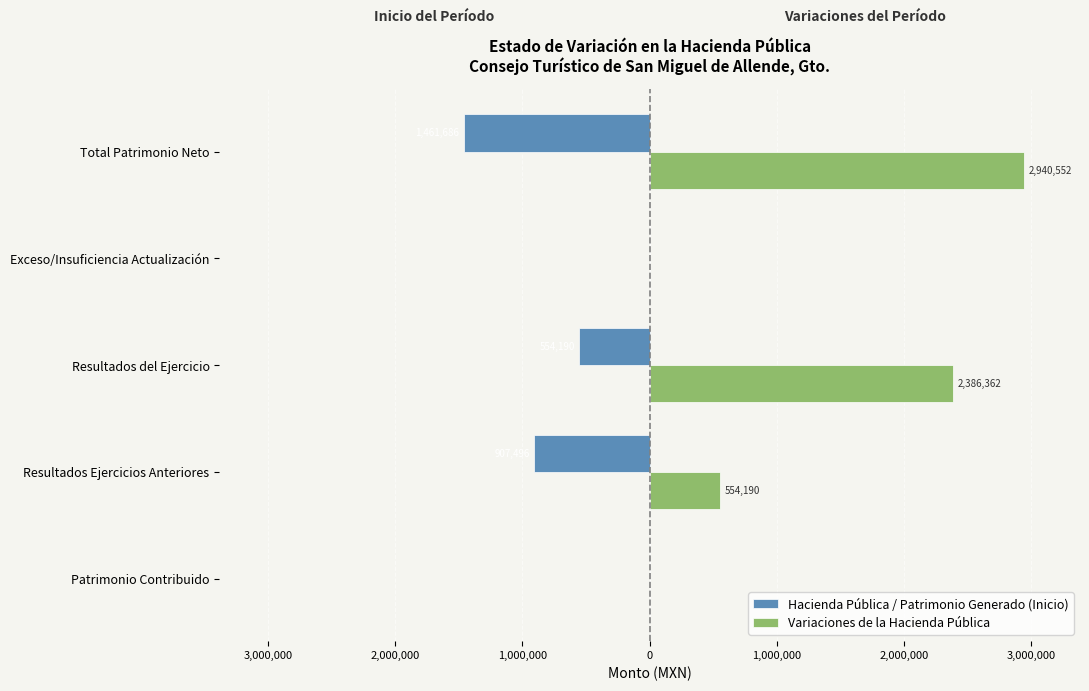

List the series in order of their peak value, lowest first.

Hacienda Pública / Patrimonio Generado (Inicio), Variaciones de la Hacienda Pública